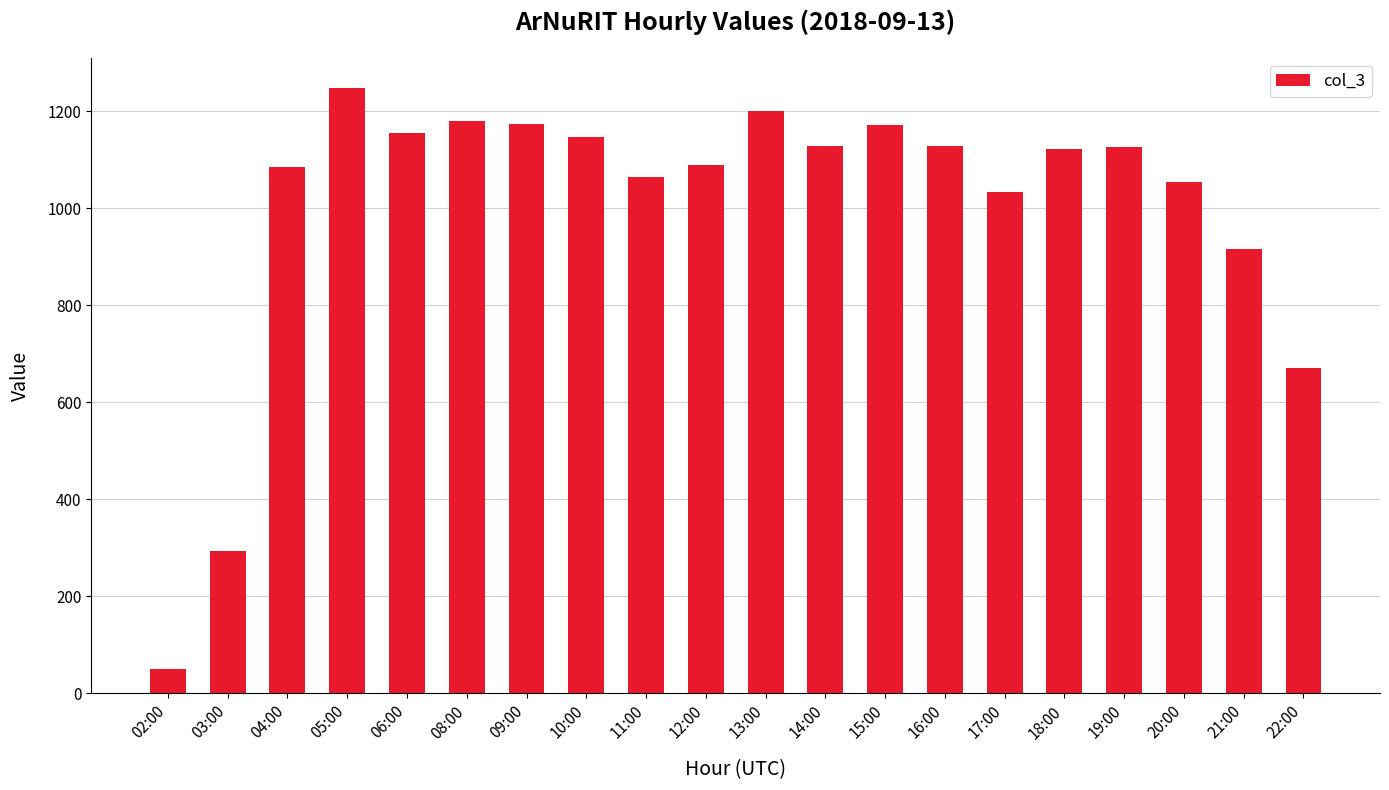

Approximately how many times larger is the value at 20:00 compared to 09:00?

0.9